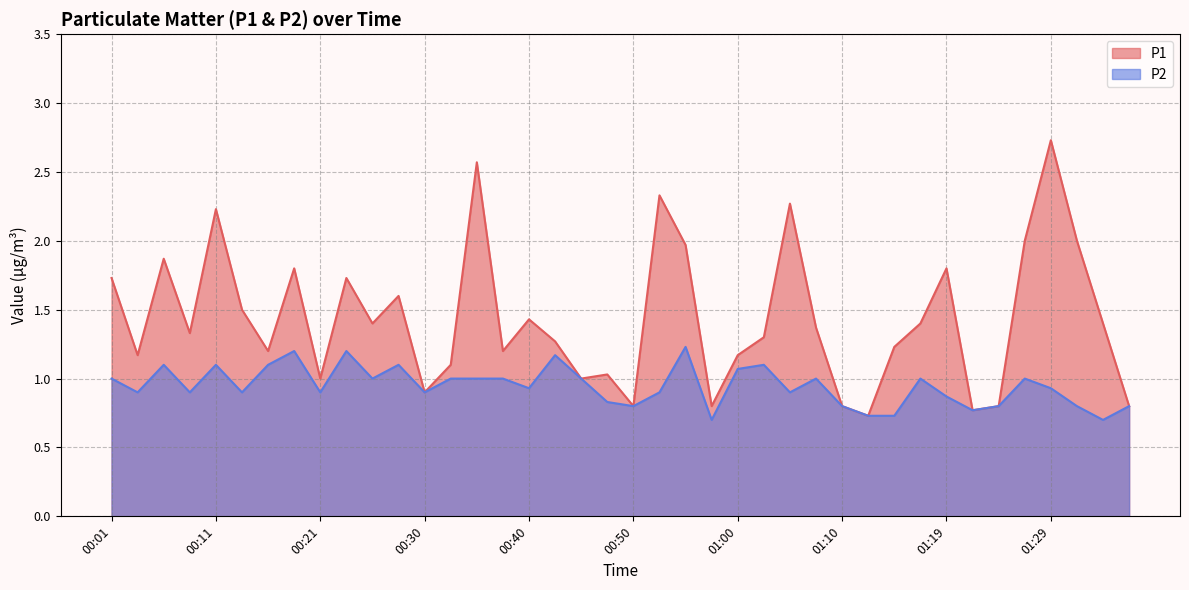

Which label corresponds to the largest value in the chart?

01:29